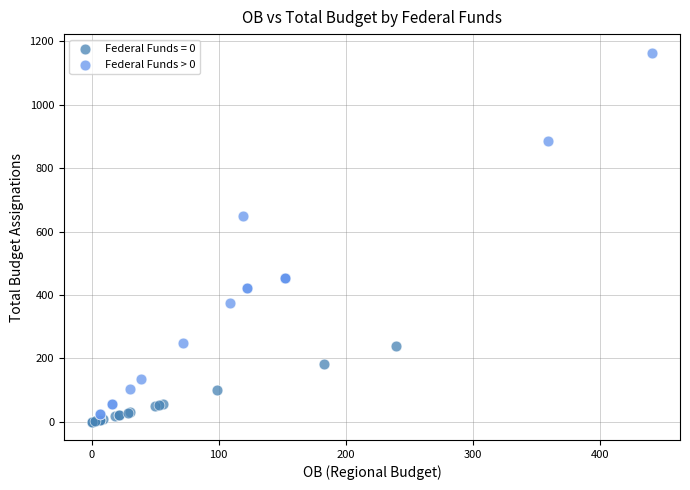

Which series contains the highest Y value?

Federal Funds > 0